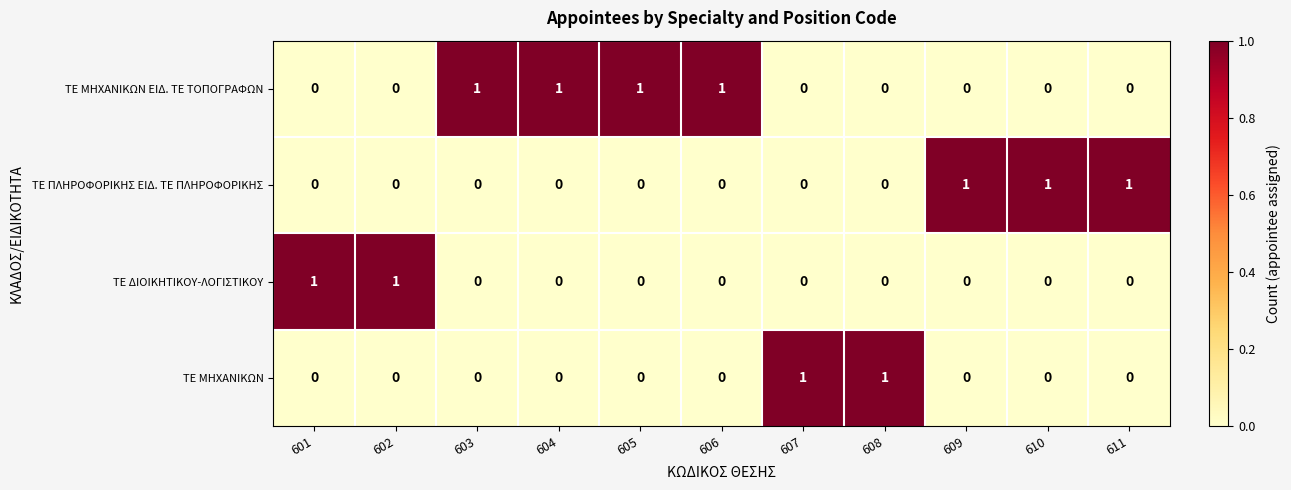

How many ΤΕ ΜΗΧΑΝΙΚΩΝ ΕΙΔ. ΤΕ ΤΟΠΟΓΡΑΦΩΝ values are between 0 and 1?

11